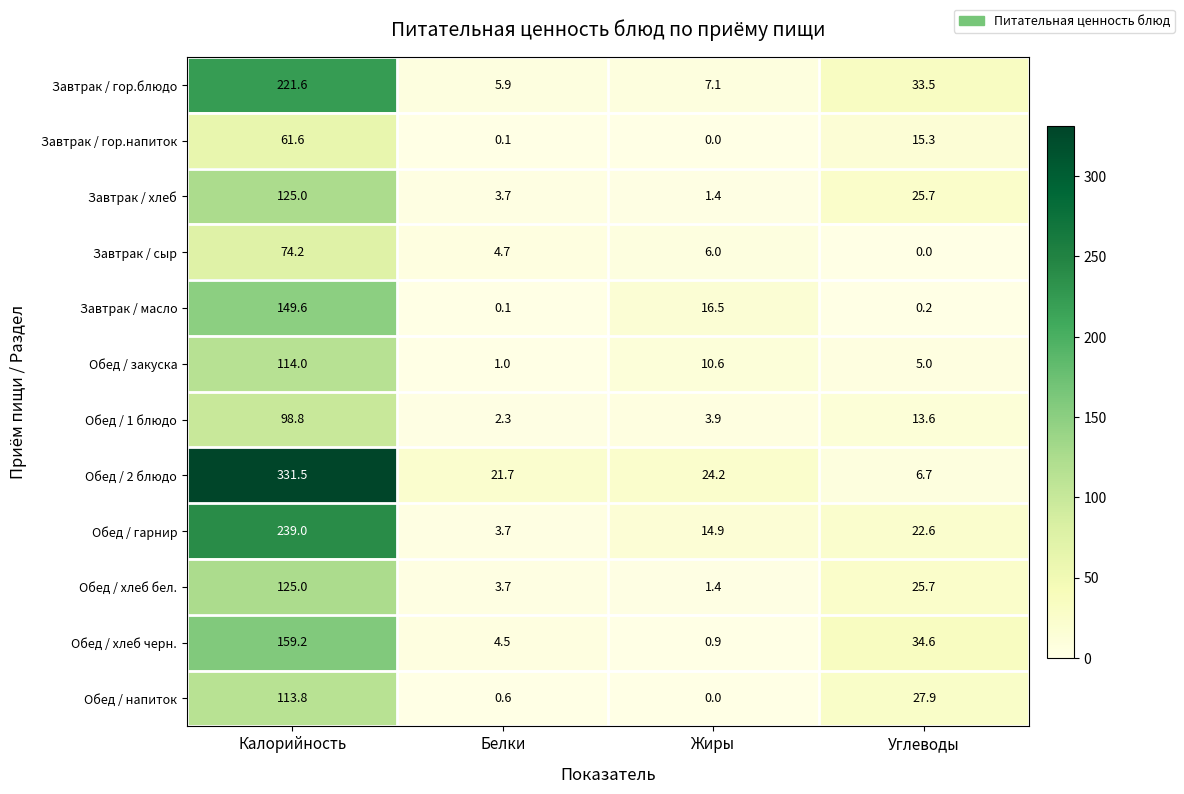

What is the sum of the Завтрак / сыр values at Калорийность and Жиры?

80.2